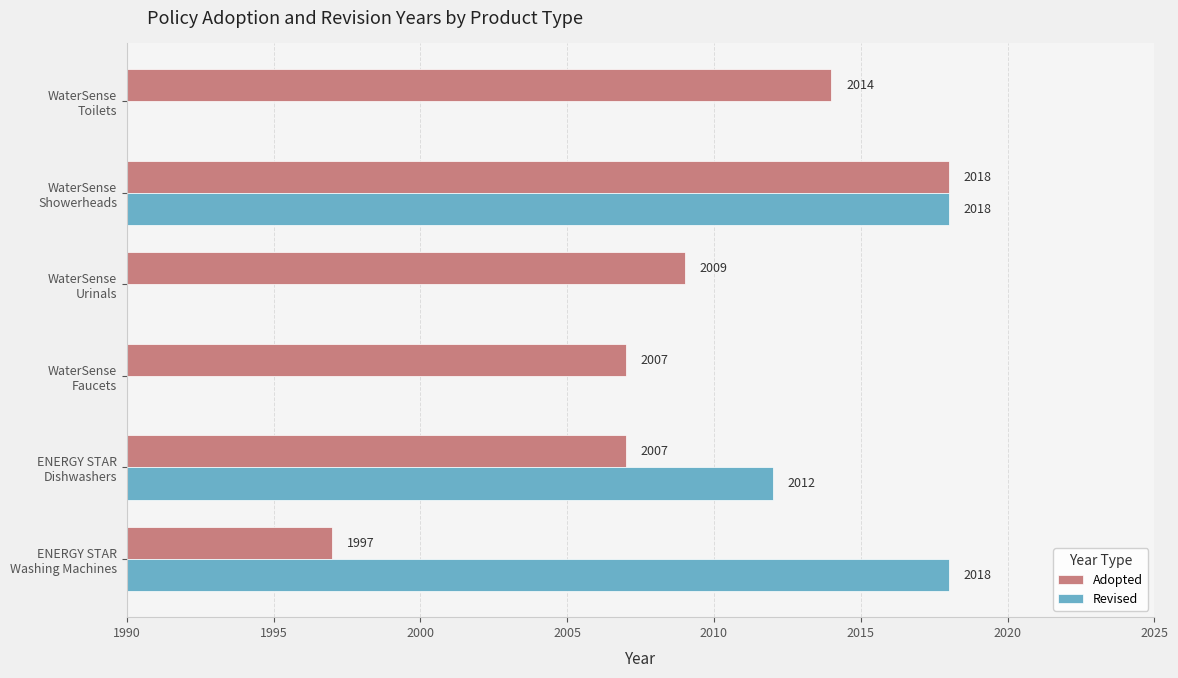

What is the difference between the maximum and minimum values in the Adopted series?

21